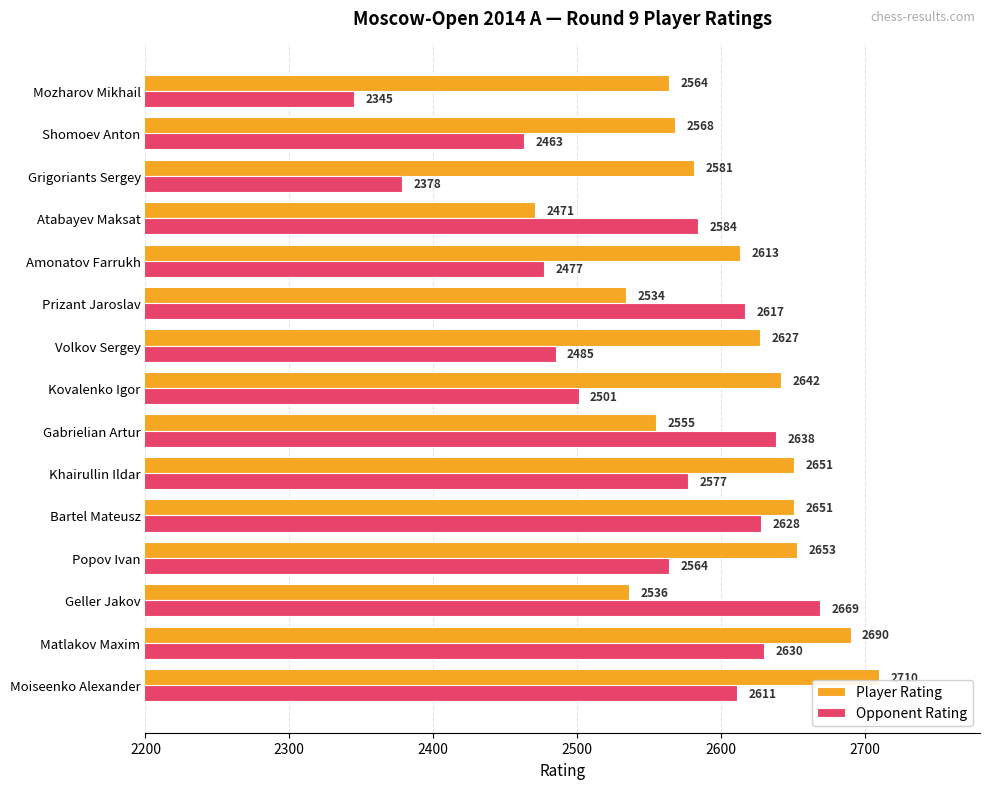

Read the Opponent Rating value at Moiseenko Alexander.

2611